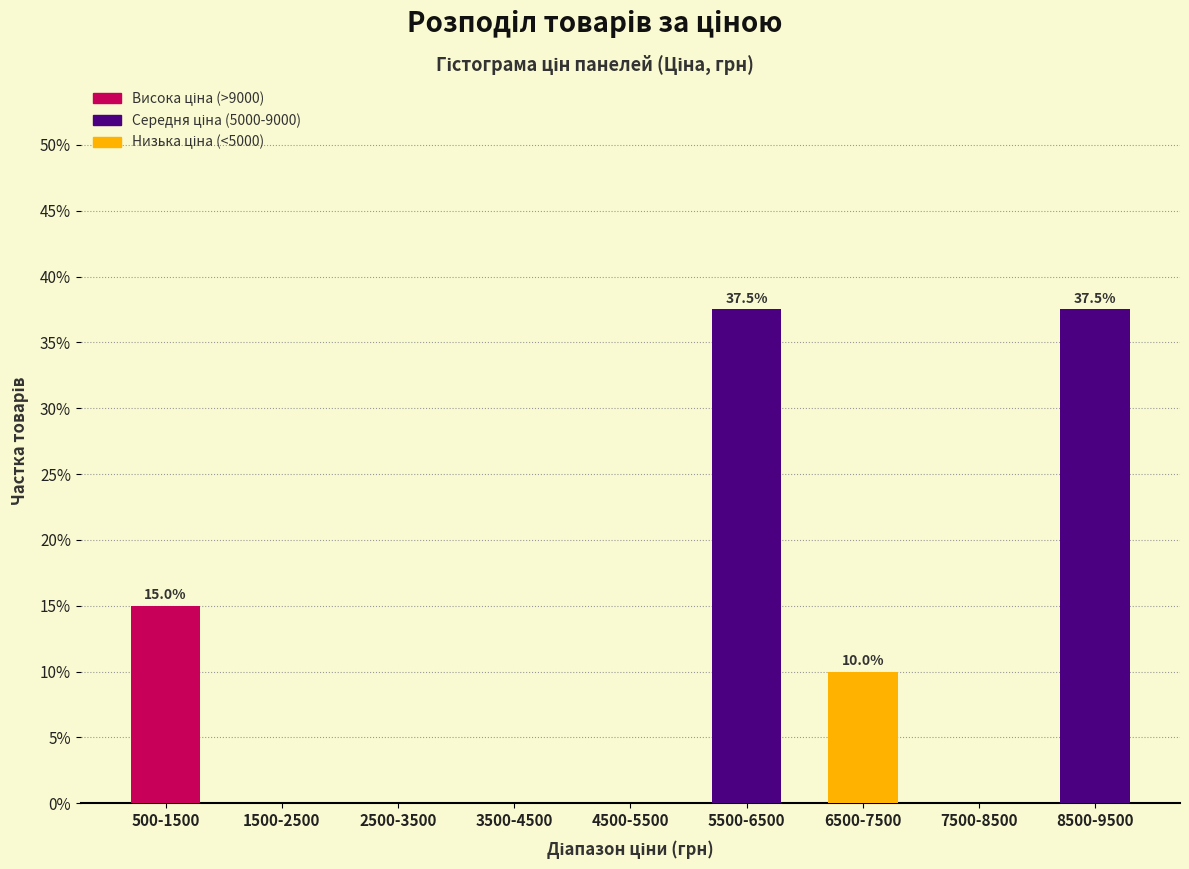

Reading left to right, transcribe all the data shown in this chart.

500-1500=15.0	1500-2500=0.0	2500-3500=0.0	3500-4500=0.0	4500-5500=0.0	5500-6500=37.5	6500-7500=10.0	7500-8500=0.0	8500-9500=37.5